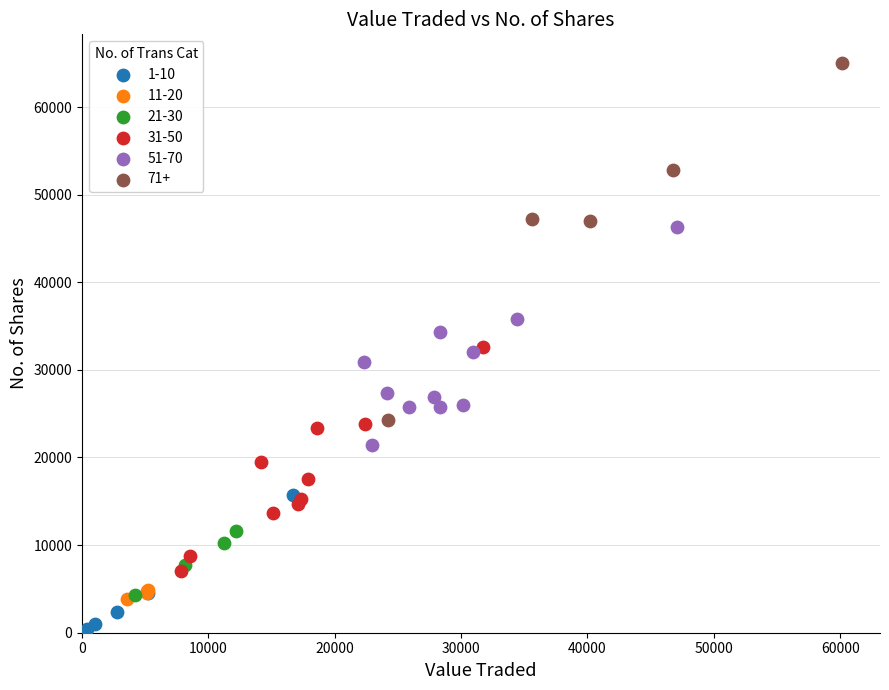

Which series contains the lowest Y value?

1-10